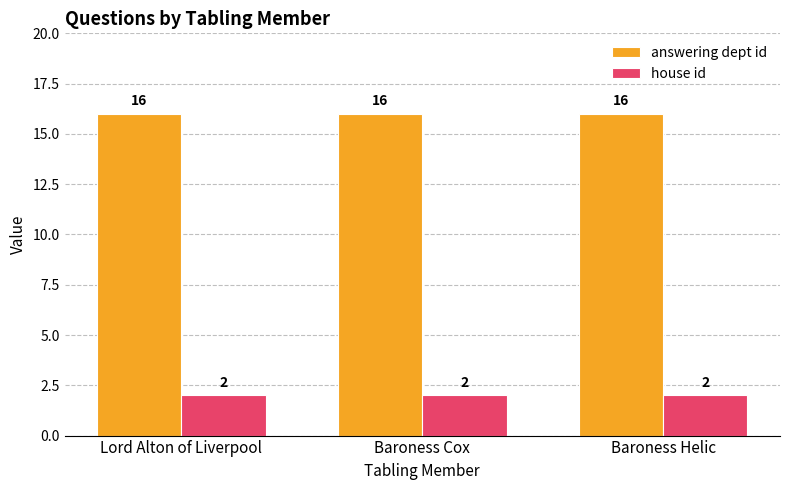

What is the lowest value of the answering dept id series?

16